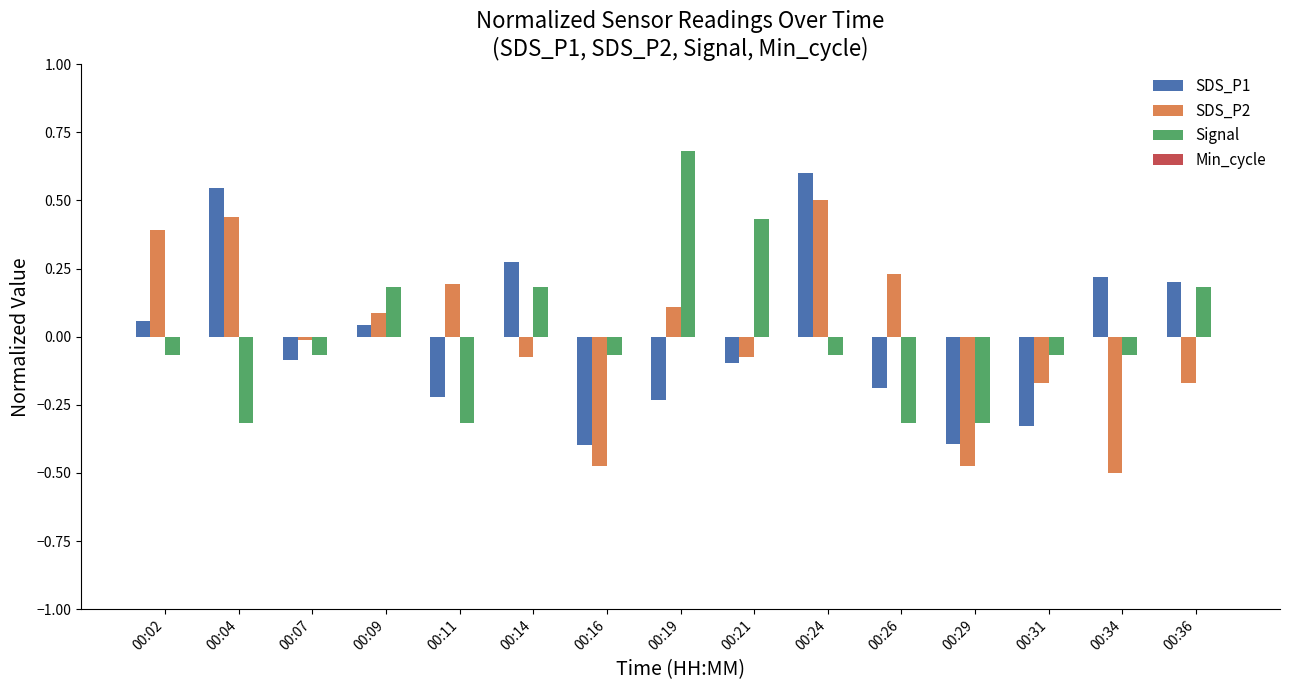

Is it true that SDS_P2 equals 0.1 at 00:11?

False